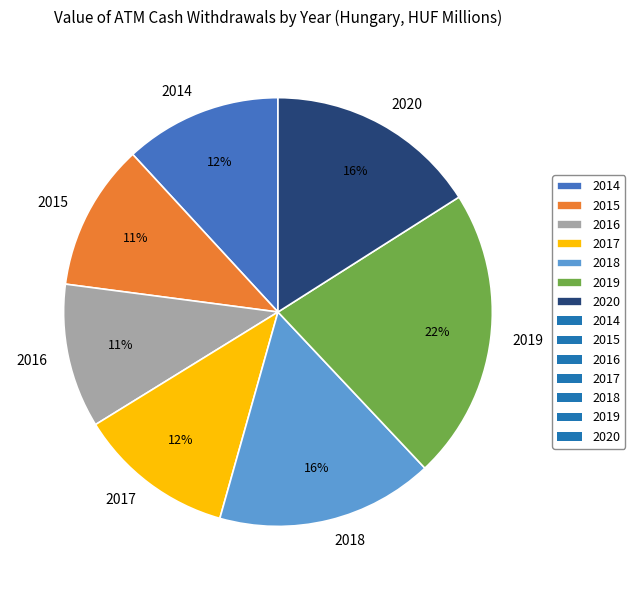

To the nearest percent, what is the combined percentage of 2017 and 2020?

28%